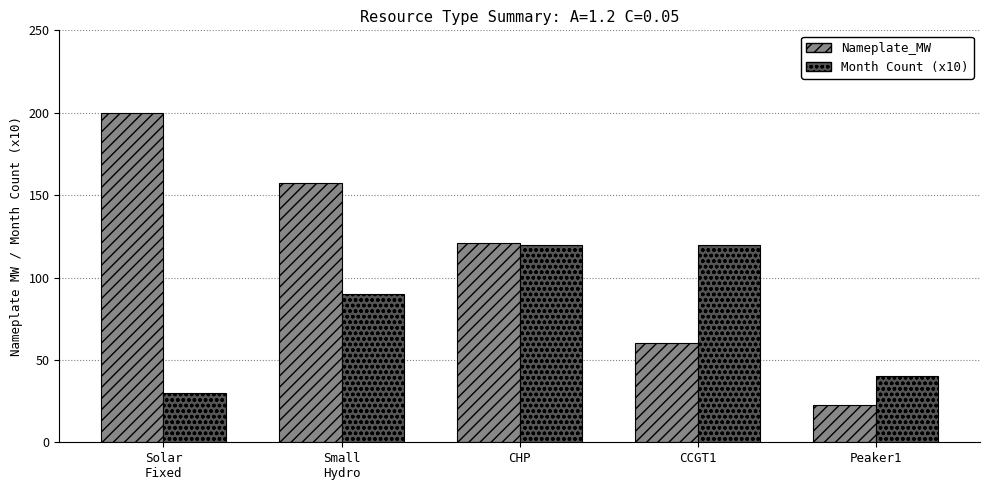

The value of Month Count (x10) at CCGT1 is 34.3. True or false?

False